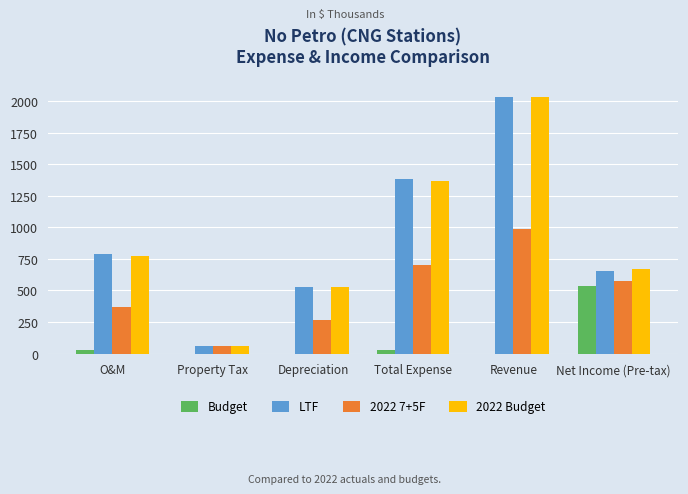

Is the value of LTF at Depreciation greater than the value of Budget at Total Expense?

Yes